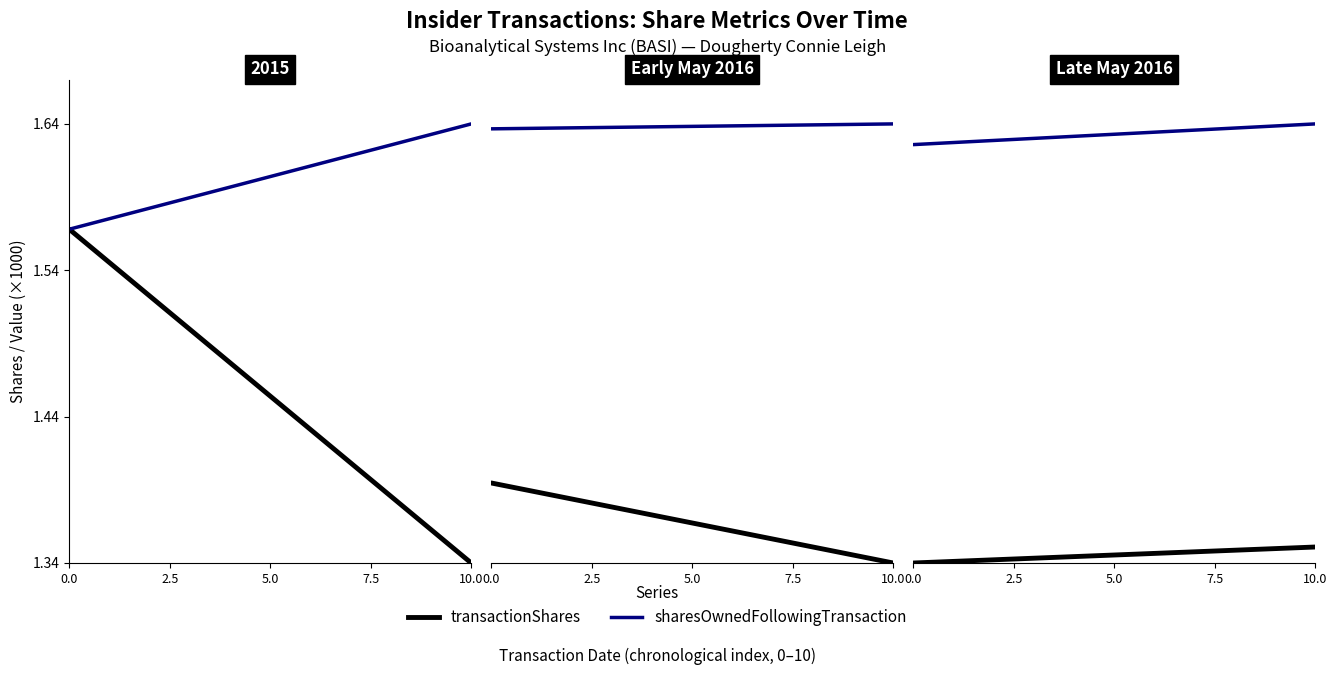

Rank the series by their average value, from highest to lowest.

sharesOwnedFollowingTransaction, transactionShares